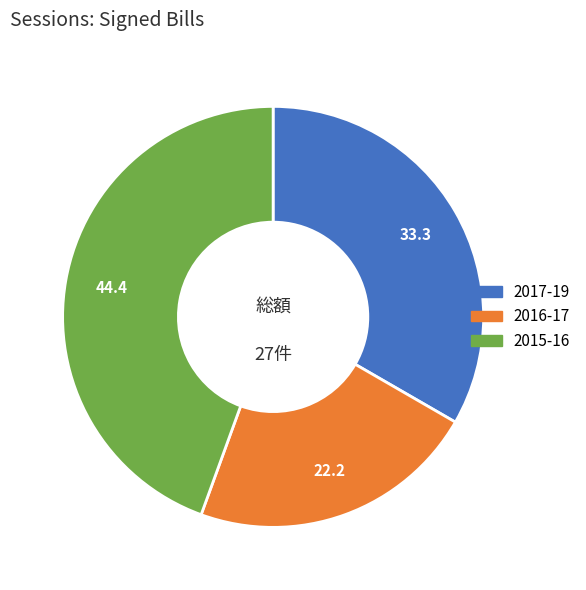

Do 2015-16 and 2016-17 together represent more than half of the pie?

Yes